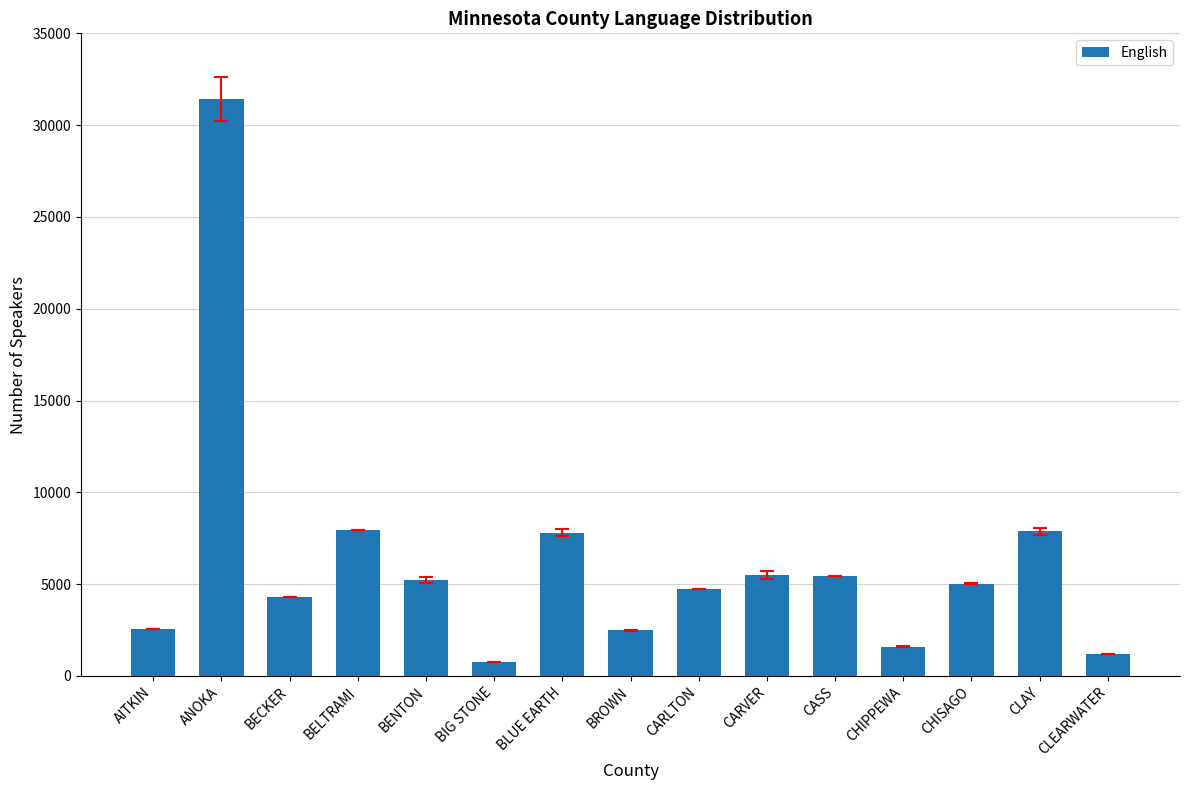

What is the greatest value displayed?

31422